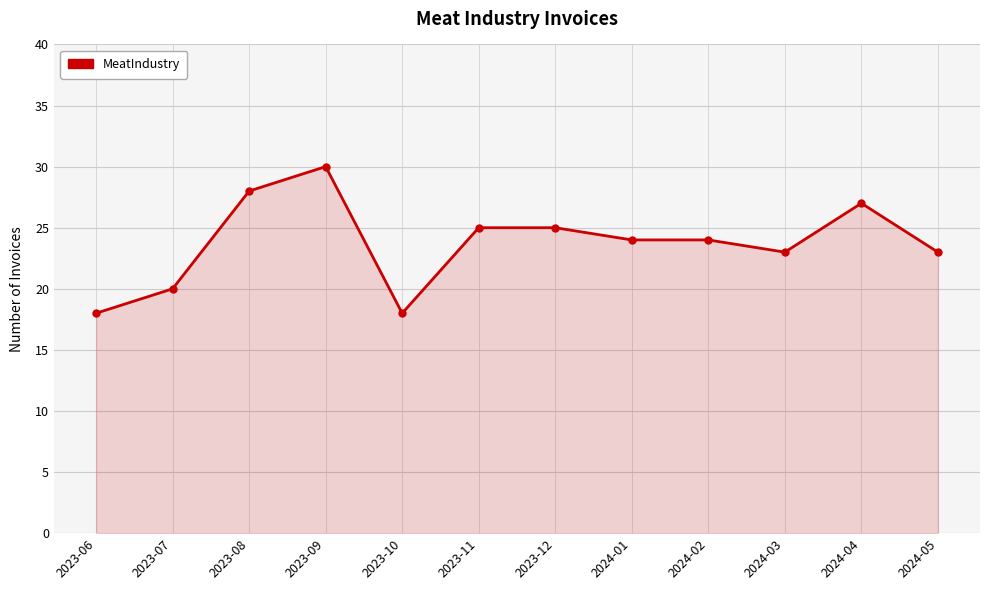

True or false: the data shows 23 at 2024-05.

True